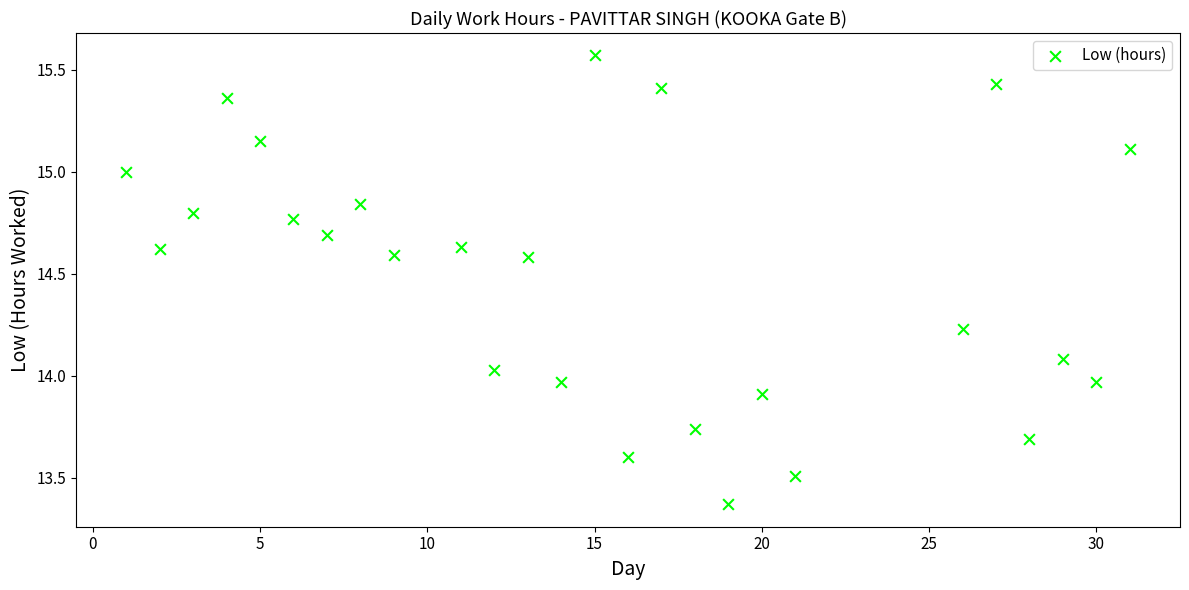

What is the range of X values (max minus min)?

30.0